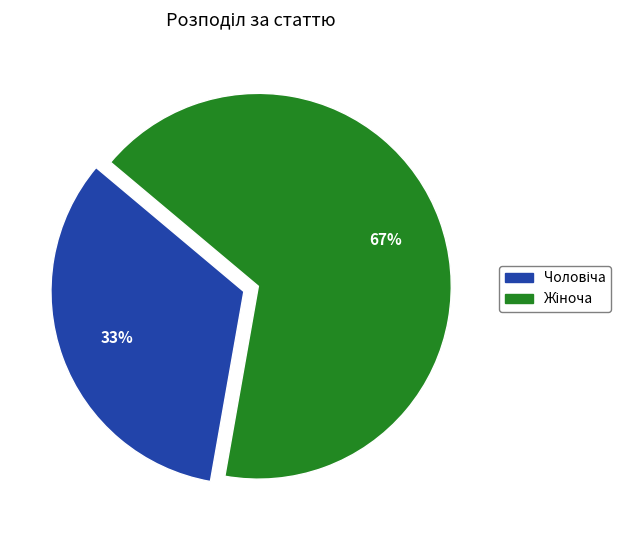

To the nearest percent, what is the average slice percentage?

50%